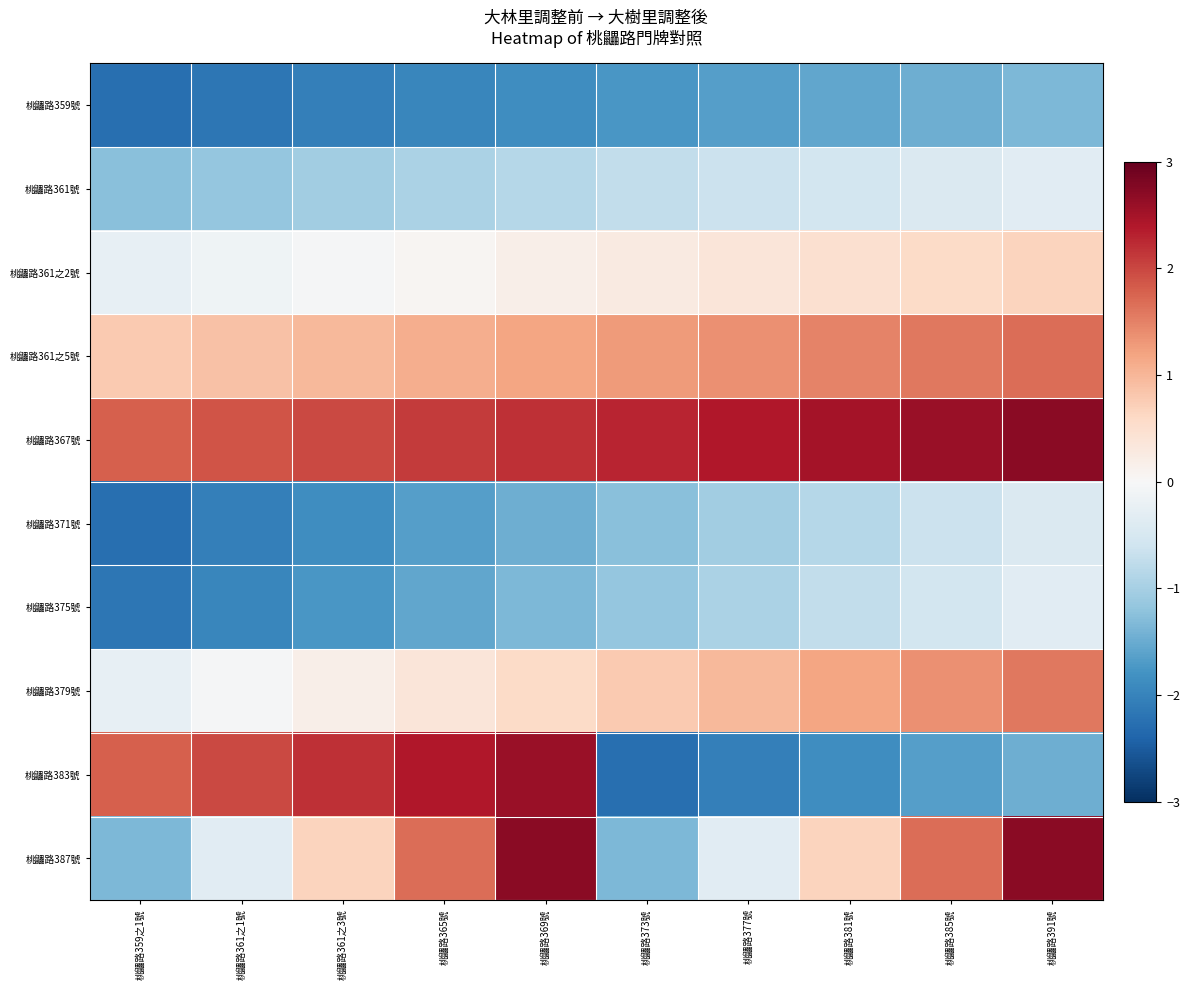

Reading left to right, extract all data points from this chart.

桃鼺路359號: 桃鼺路359之1號=-2.3	桃鼺路361之1號=-2.2	桃鼺路361之3號=-2.1	桃鼺路365號=-2.0	桃鼺路369號=-1.9	桃鼺路373號=-1.8	桃鼺路377號=-1.7	桃鼺路381號=-1.6	桃鼺路385號=-1.5	桃鼺路391號=-1.4
桃鼺路361號: 桃鼺路359之1號=-1.3	桃鼺路361之1號=-1.1	桃鼺路361之3號=-1.0	桃鼺路365號=-0.9	桃鼺路369號=-0.8	桃鼺路373號=-0.7	桃鼺路377號=-0.6	桃鼺路381號=-0.5	桃鼺路385號=-0.4	桃鼺路391號=-0.3
桃鼺路361之2號: 桃鼺路359之1號=-0.2	桃鼺路361之1號=-0.1	桃鼺路361之3號=-0.0	桃鼺路365號=0.1	桃鼺路369號=0.2	桃鼺路373號=0.3	桃鼺路377號=0.4	桃鼺路381號=0.5	桃鼺路385號=0.6	桃鼺路391號=0.7
桃鼺路361之5號: 桃鼺路359之1號=0.8	桃鼺路361之1號=0.9	桃鼺路361之3號=1.0	桃鼺路365號=1.1	桃鼺路369號=1.2	桃鼺路373號=1.3	桃鼺路377號=1.4	桃鼺路381號=1.5	桃鼺路385號=1.6	桃鼺路391號=1.7
桃鼺路367號: 桃鼺路359之1號=1.8	桃鼺路361之1號=1.9	桃鼺路361之3號=2.0	桃鼺路365號=2.1	桃鼺路369號=2.2	桃鼺路373號=2.3	桃鼺路377號=2.4	桃鼺路381號=2.5	桃鼺路385號=2.6	桃鼺路391號=2.7
桃鼺路371號: 桃鼺路359之1號=-2.3	桃鼺路361之1號=-2.1	桃鼺路361之3號=-1.9	桃鼺路365號=-1.7	桃鼺路369號=-1.5	桃鼺路373號=-1.3	桃鼺路377號=-1.0	桃鼺路381號=-0.8	桃鼺路385號=-0.6	桃鼺路391號=-0.4
桃鼺路375號: 桃鼺路359之1號=-2.2	桃鼺路361之1號=-2.0	桃鼺路361之3號=-1.8	桃鼺路365號=-1.6	桃鼺路369號=-1.4	桃鼺路373號=-1.1	桃鼺路377號=-0.9	桃鼺路381號=-0.7	桃鼺路385號=-0.5	桃鼺路391號=-0.3
桃鼺路379號: 桃鼺路359之1號=-0.2	桃鼺路361之1號=-0.0	桃鼺路361之3號=0.2	桃鼺路365號=0.4	桃鼺路369號=0.6	桃鼺路373號=0.8	桃鼺路377號=1.0	桃鼺路381號=1.2	桃鼺路385號=1.4	桃鼺路391號=1.6
桃鼺路383號: 桃鼺路359之1號=1.8	桃鼺路361之1號=2.0	桃鼺路361之3號=2.2	桃鼺路365號=2.4	桃鼺路369號=2.6	桃鼺路373號=-2.3	桃鼺路377號=-2.1	桃鼺路381號=-1.9	桃鼺路385號=-1.7	桃鼺路391號=-1.5
桃鼺路387號: 桃鼺路359之1號=-1.4	桃鼺路361之1號=-0.3	桃鼺路361之3號=0.7	桃鼺路365號=1.7	桃鼺路369號=2.7	桃鼺路373號=-1.4	桃鼺路377號=-0.3	桃鼺路381號=0.7	桃鼺路385號=1.7	桃鼺路391號=2.7